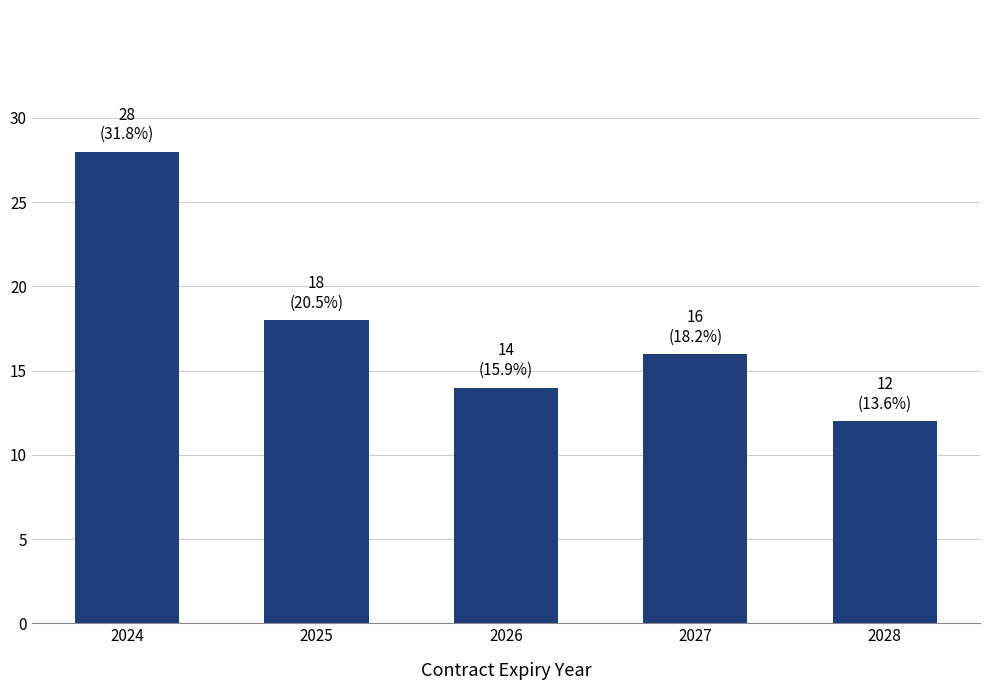

What is the minimum value shown in the chart?

12